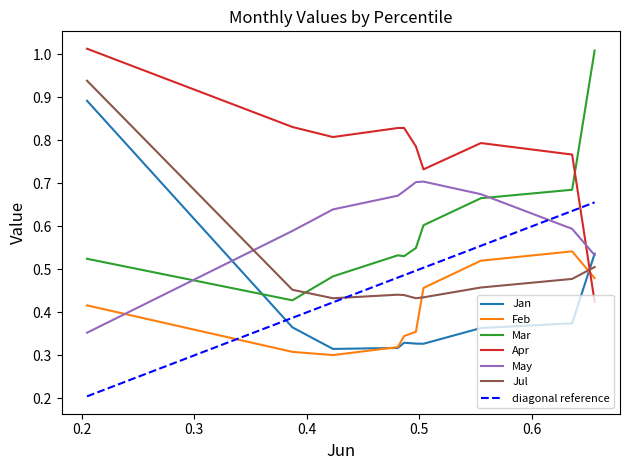

What is the total value across all series at pct95?

3.5